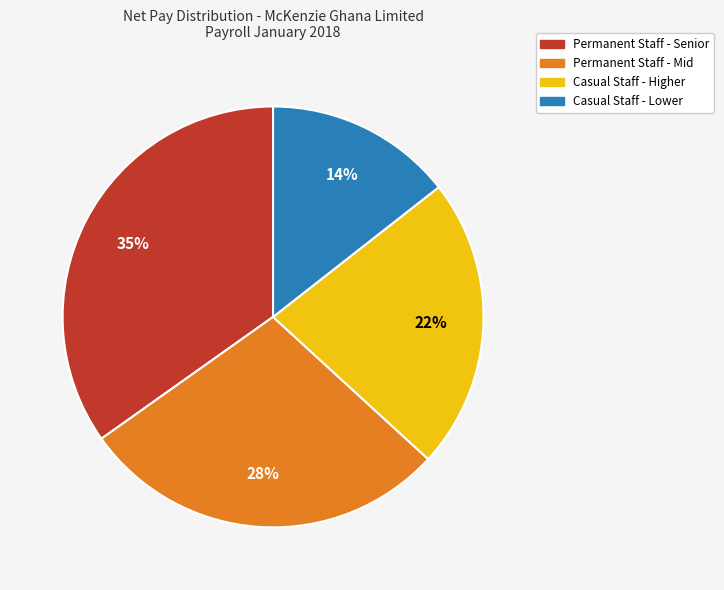

Is there a majority slice in this chart?

No